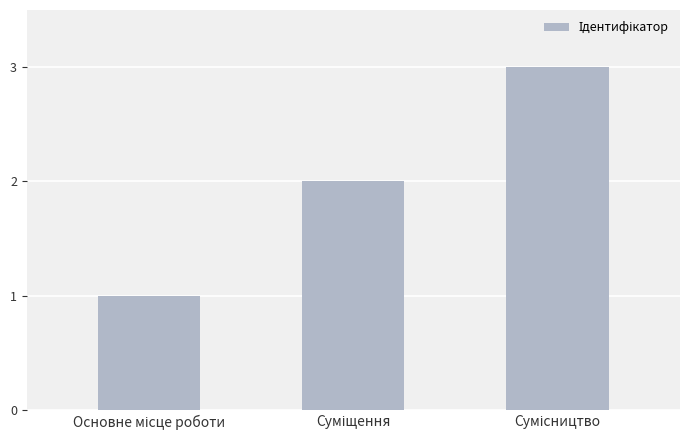

Are the bars grouped side by side (vs. stacked)?

No